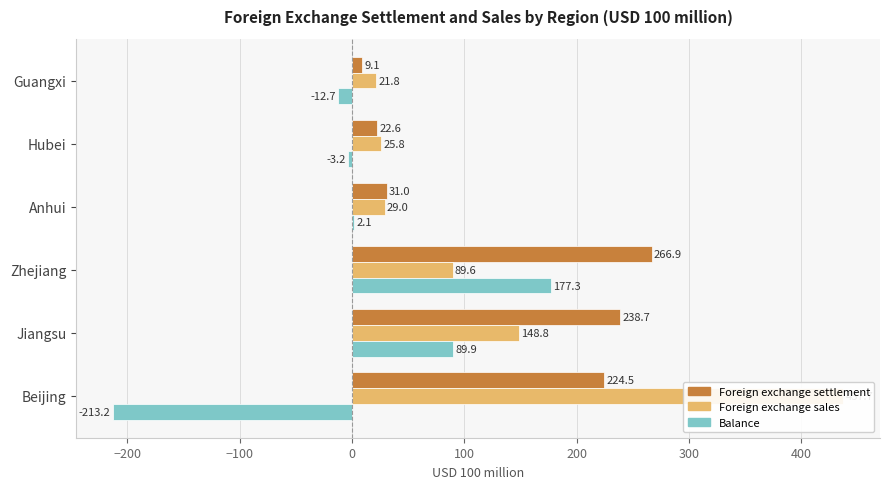

What is the smallest value displayed?

-213.2